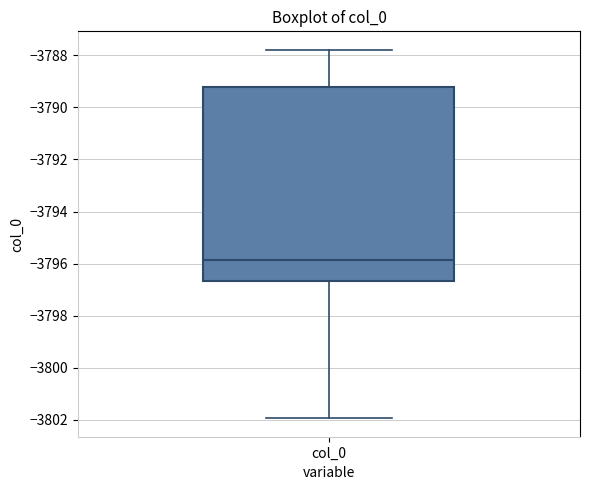

Read this box plot against the y-axis: the position of the median line, the range covered by the box, and the ends of both whiskers. The values are not printed on the chart, so give them approximately, as read against the axis.

median -3795.8, box -3796.6 to -3789.2, whiskers -3802.0 to -3787.8